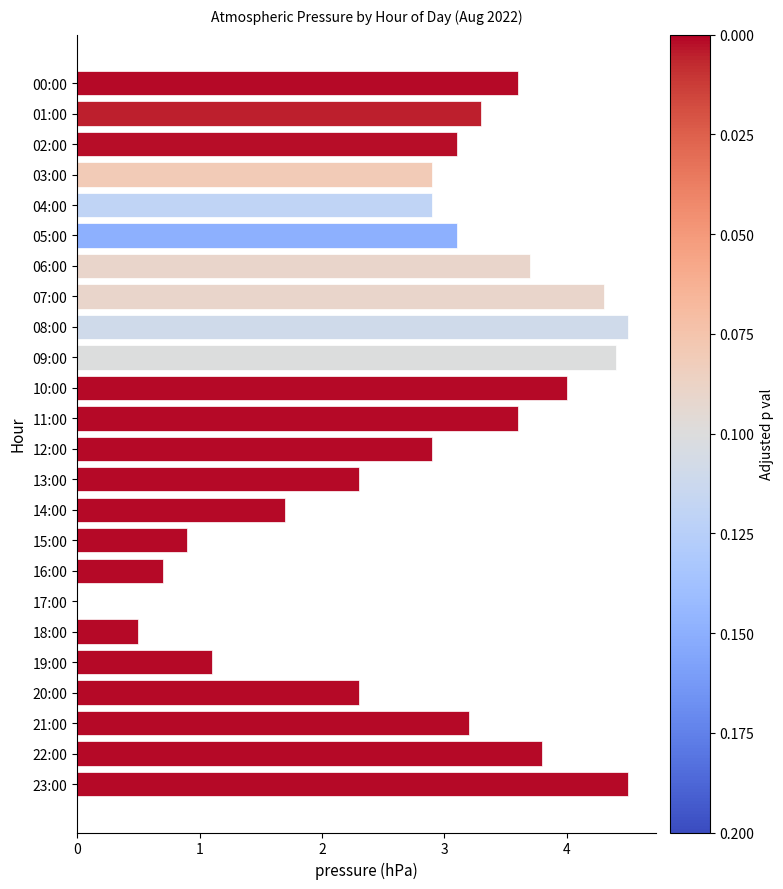

What is the sum of all values?

67.3